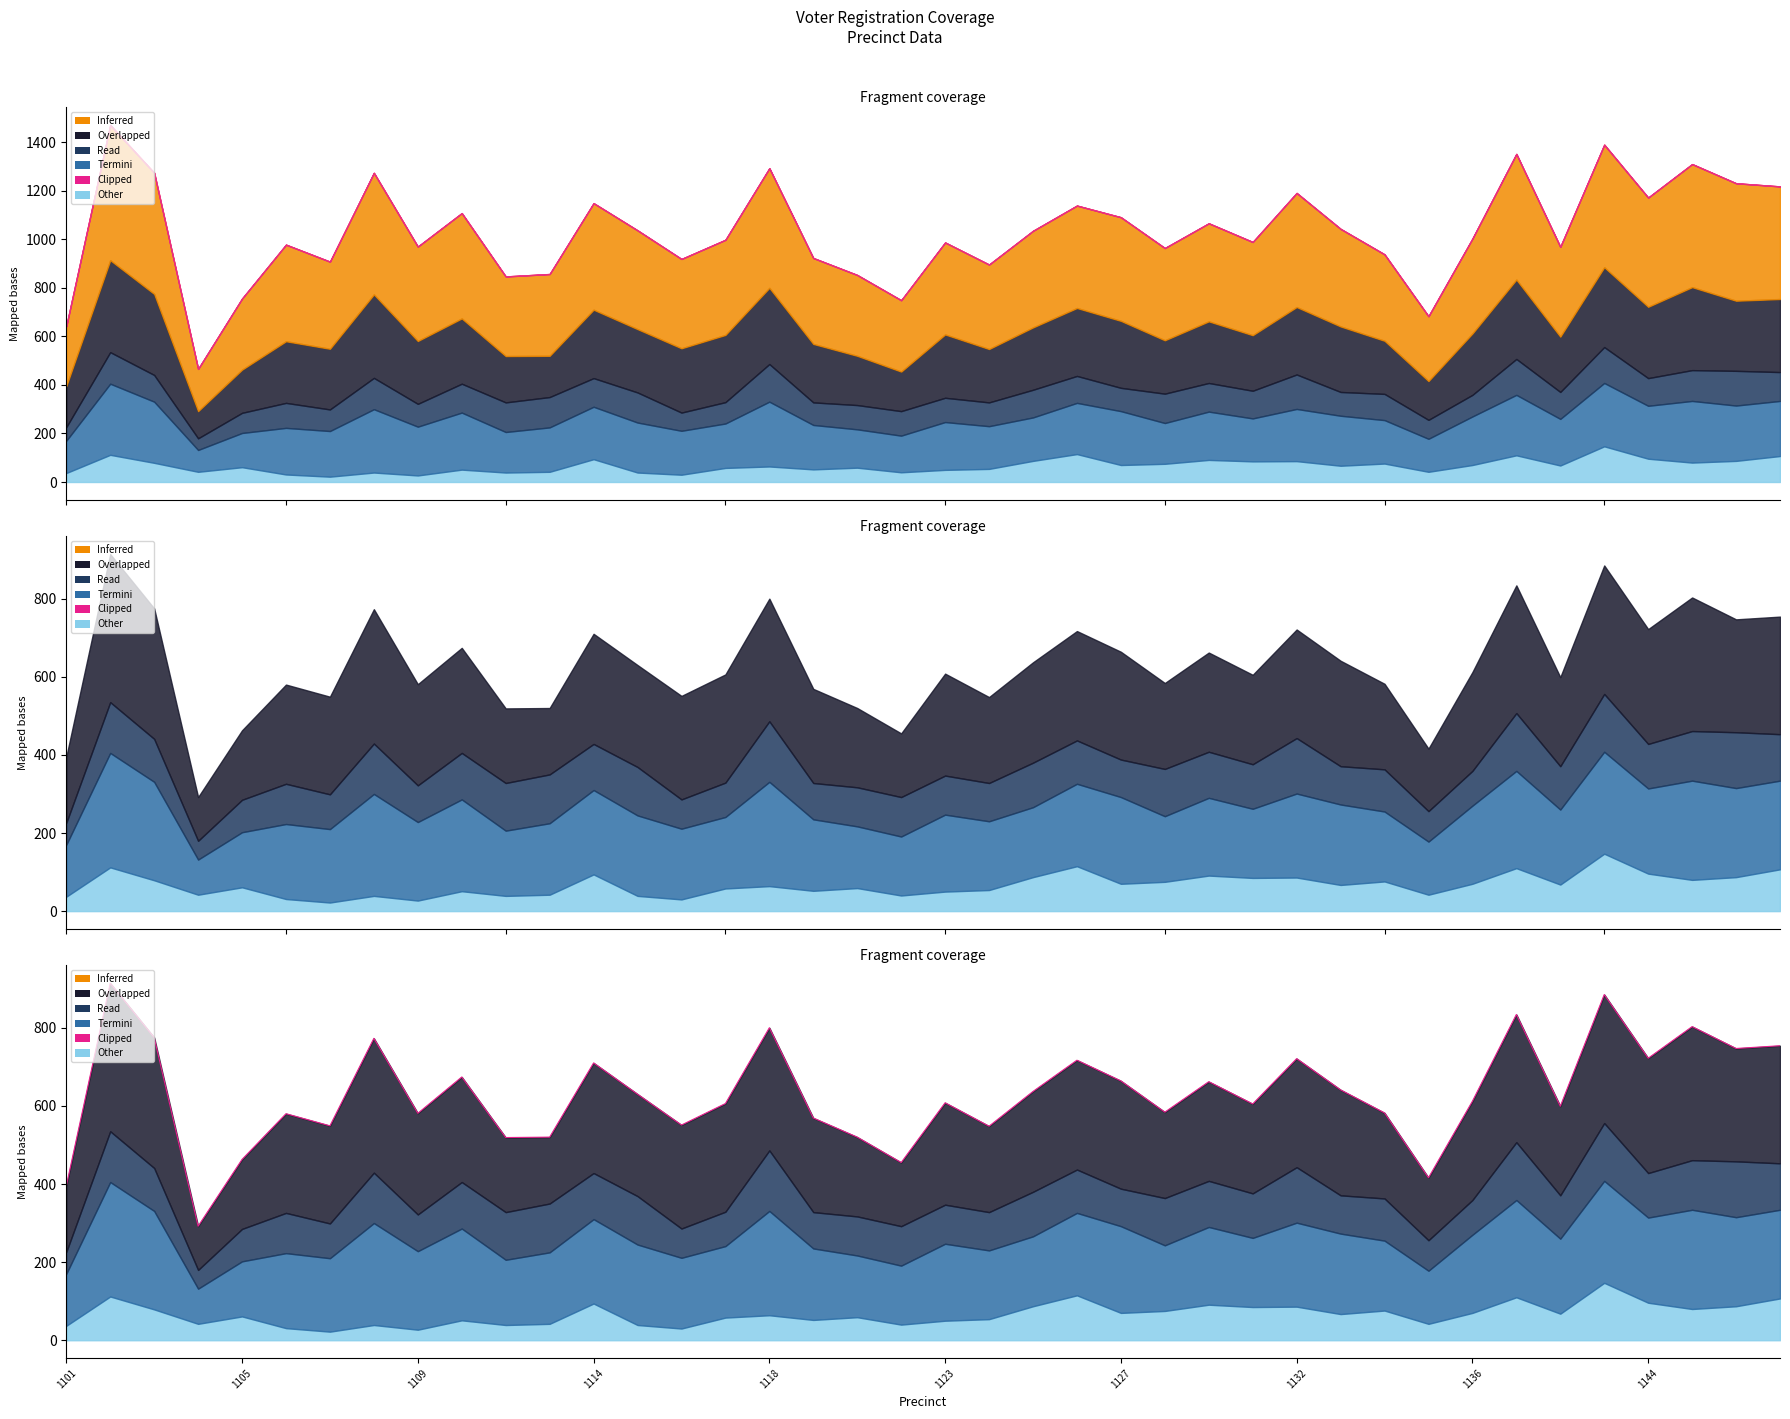

Approximately how many times larger is the value at 18 compared to 21?

0.9